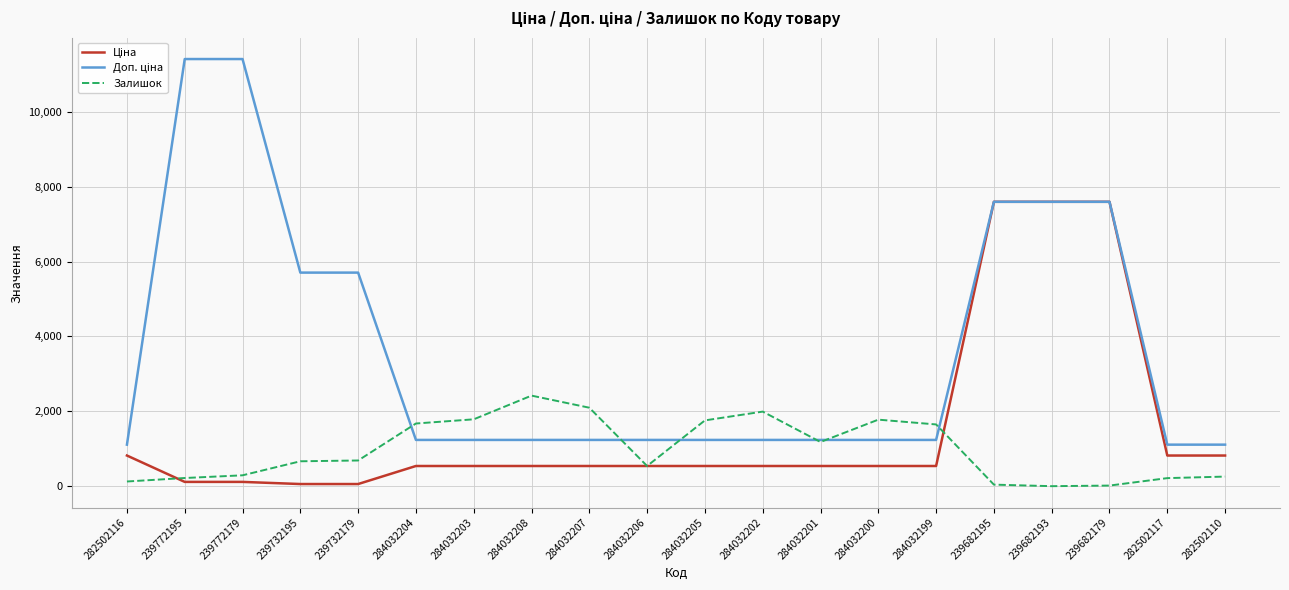

What is the difference between the highest and lowest values at 284032205?

1218.0